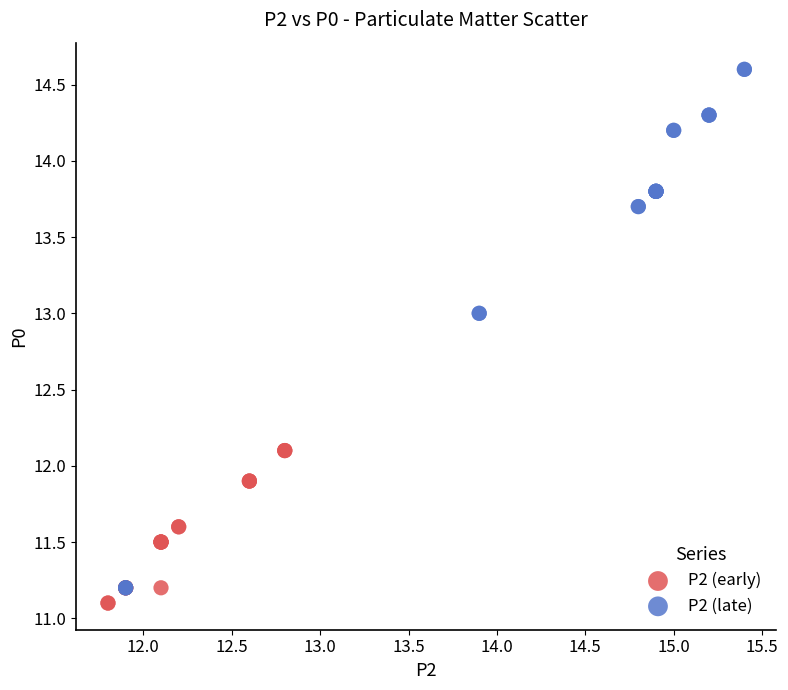

Which series has the largest Y range (max minus min)?

P2 (late)